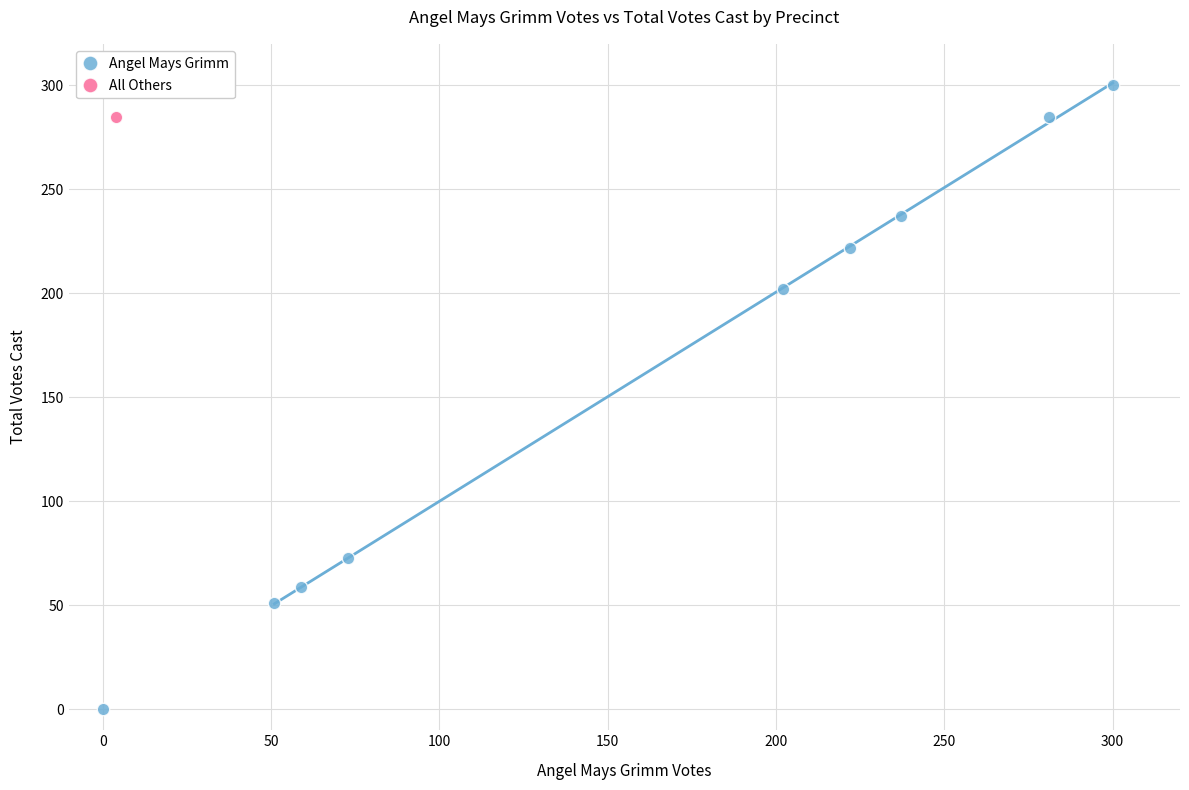

What are all the series names shown in the legend?

Angel Mays Grimm, All Others